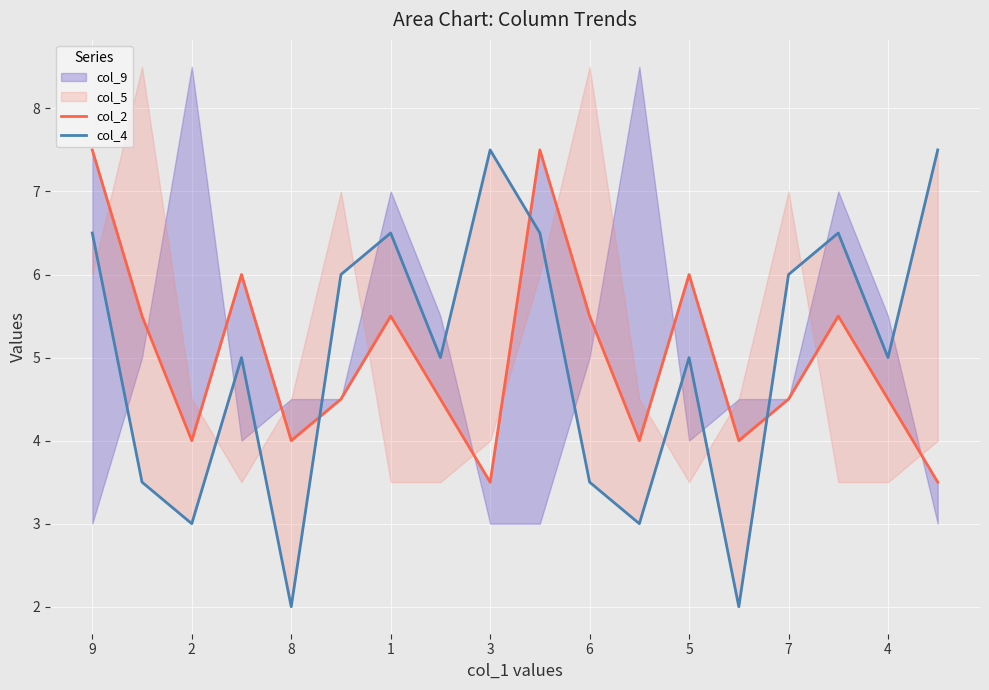

What is the highest value of the col_2 series?

7.5